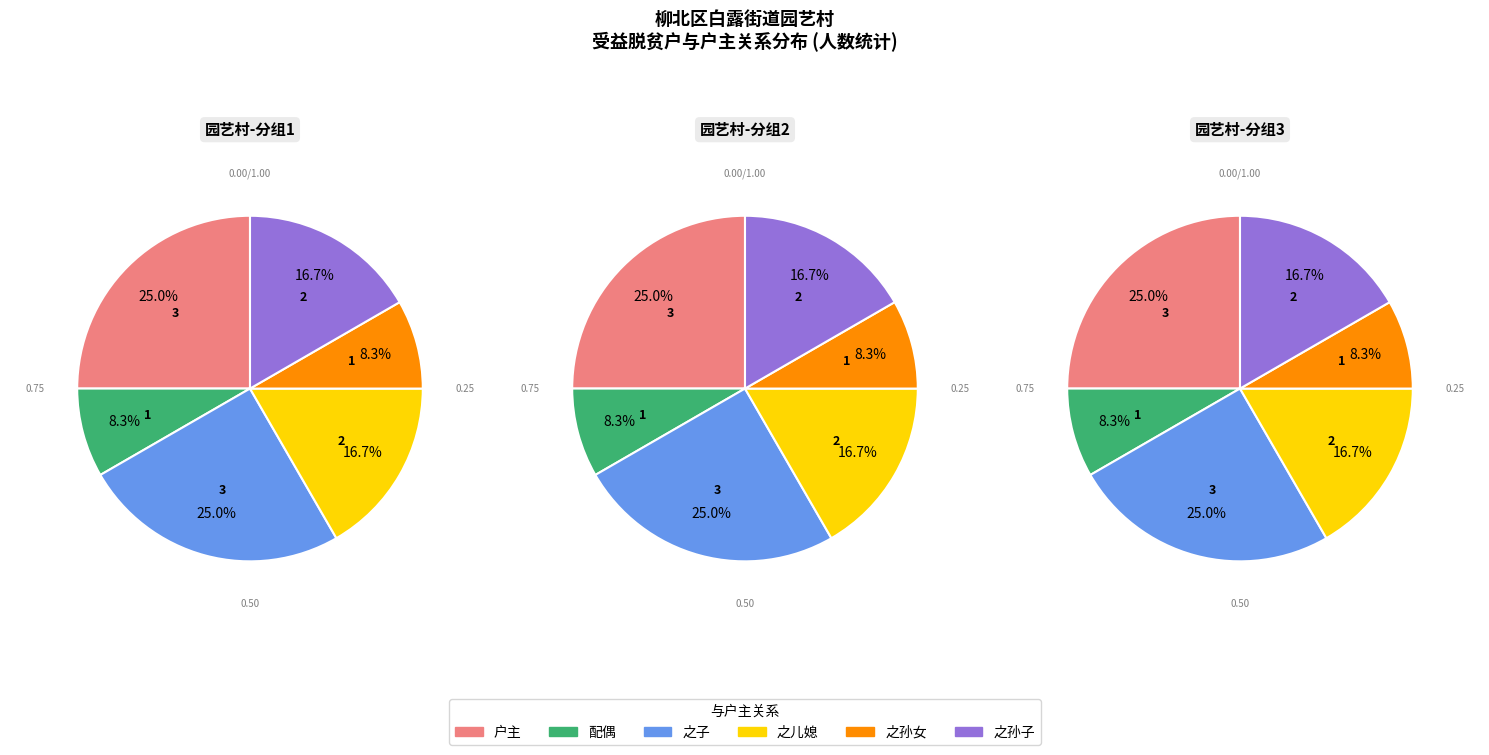

Between 配偶 and 之儿媳, which is larger?

之儿媳